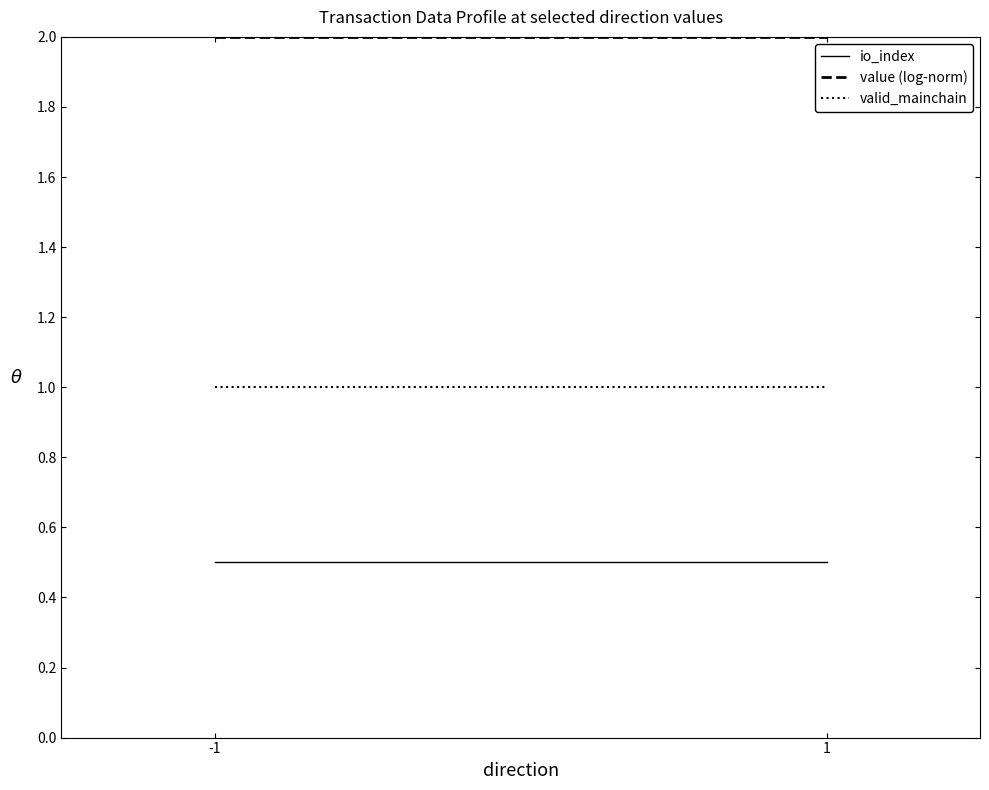

Rank the series by their average value, from highest to lowest.

value (log-norm), valid_mainchain, io_index